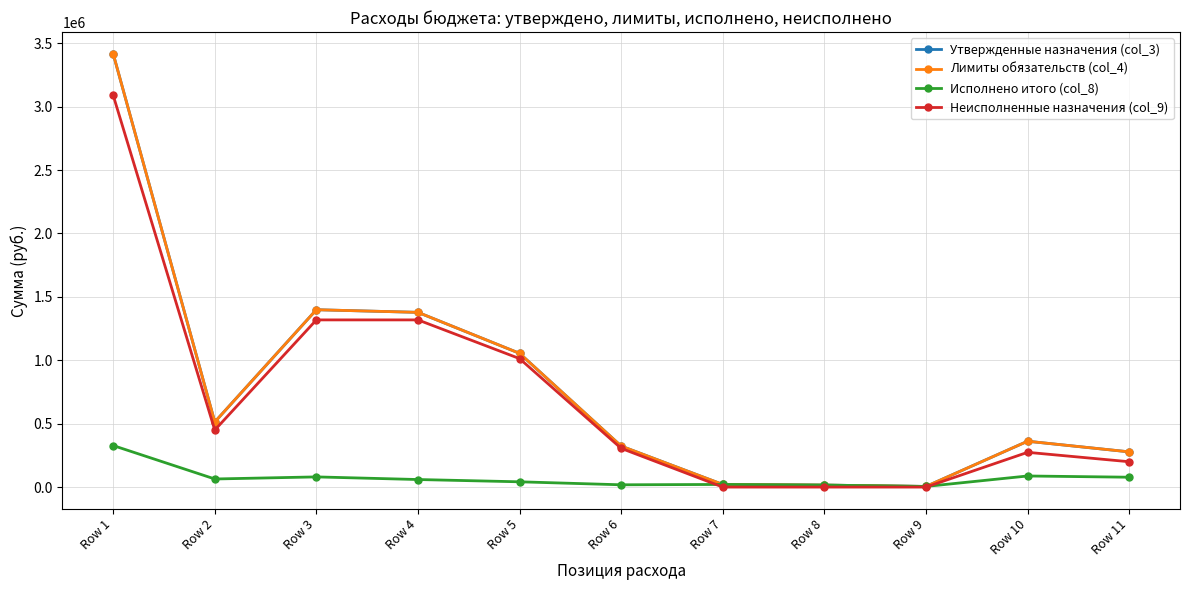

Does the chart have visible grid lines?

Yes